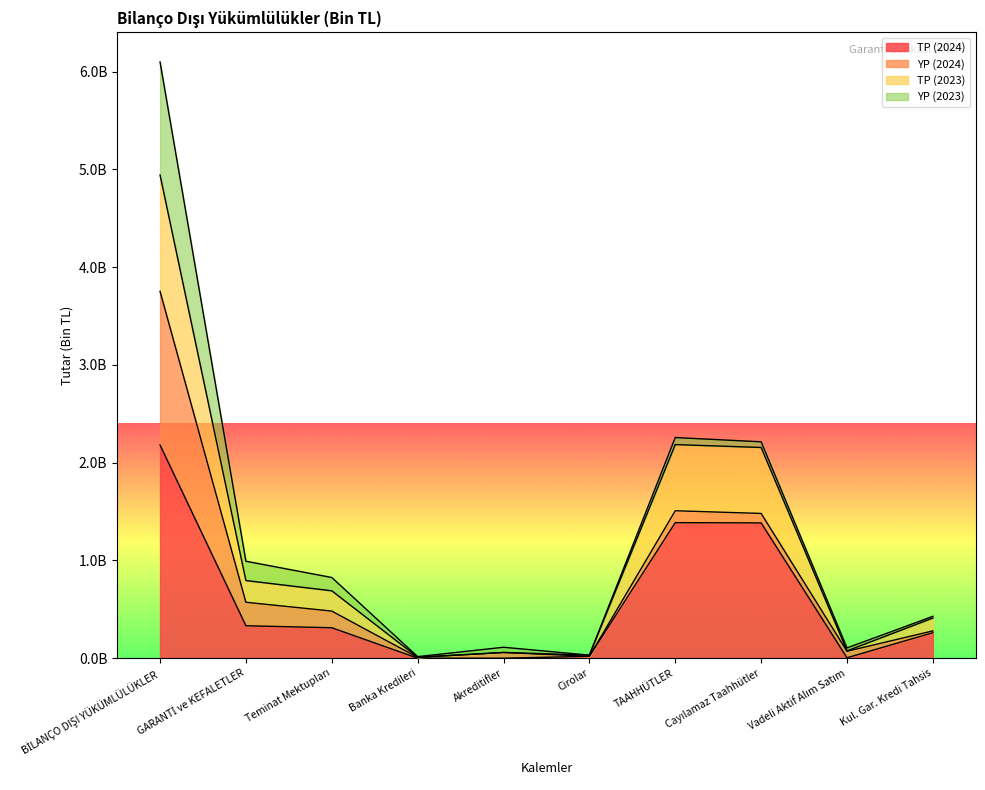

What is the total value across all series at Banka Kredileri?

11004651